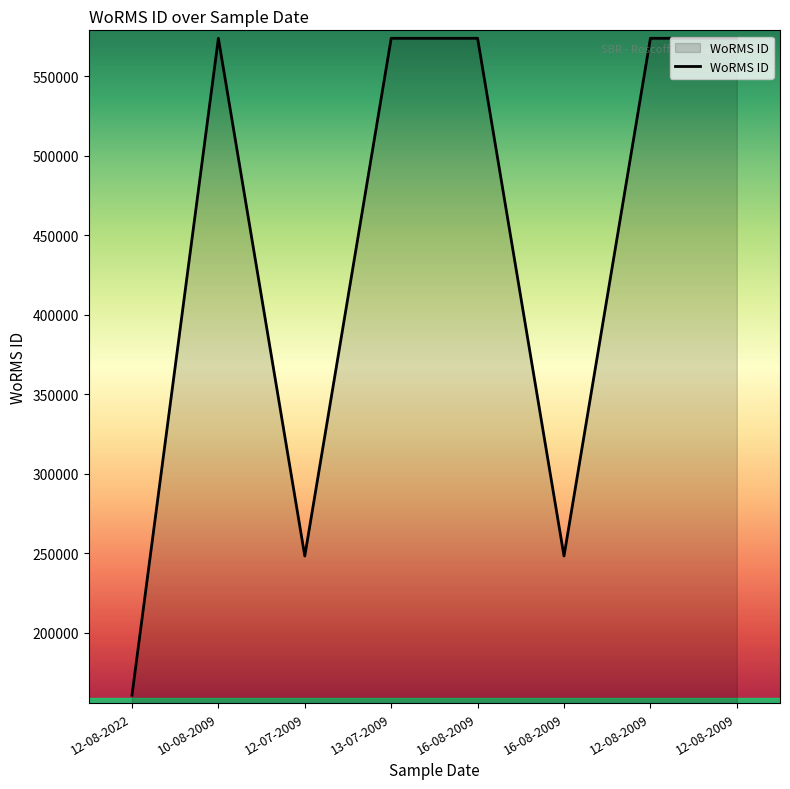

Where is the data nearest to the value 367265?

12-07-2009